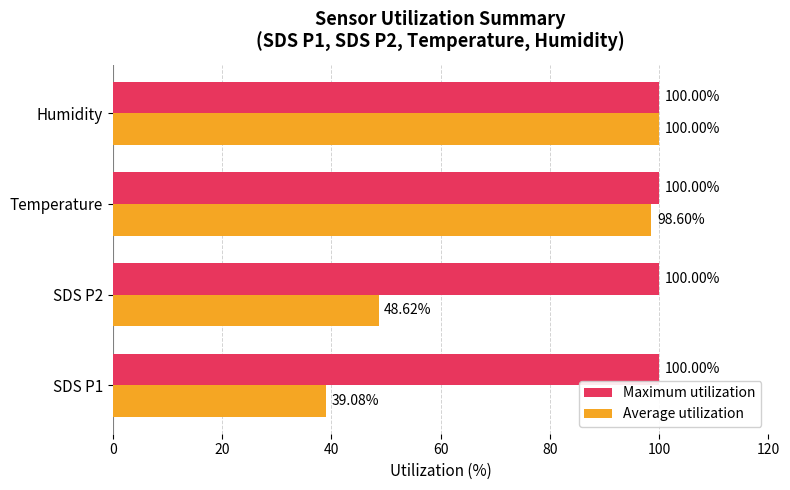

Which series has the largest total across all categories?

Maximum utilization